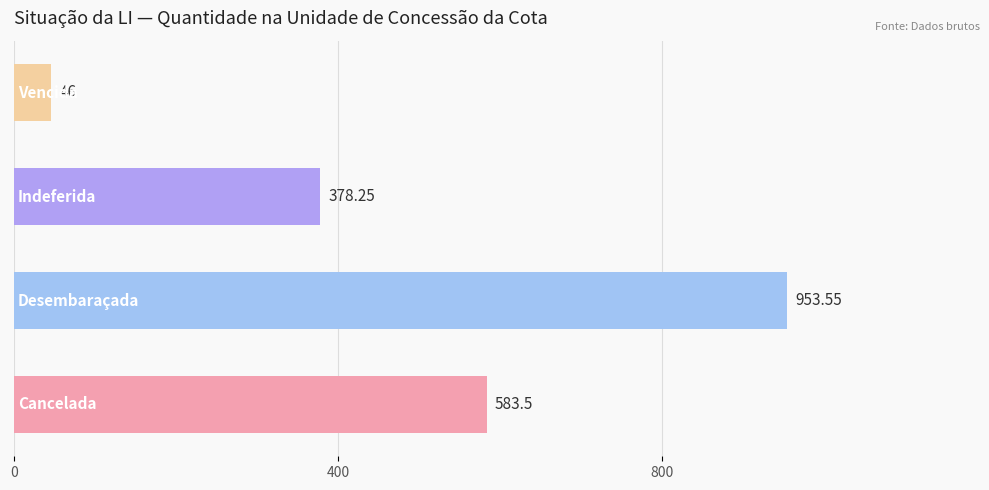

What is the average value?

490.3